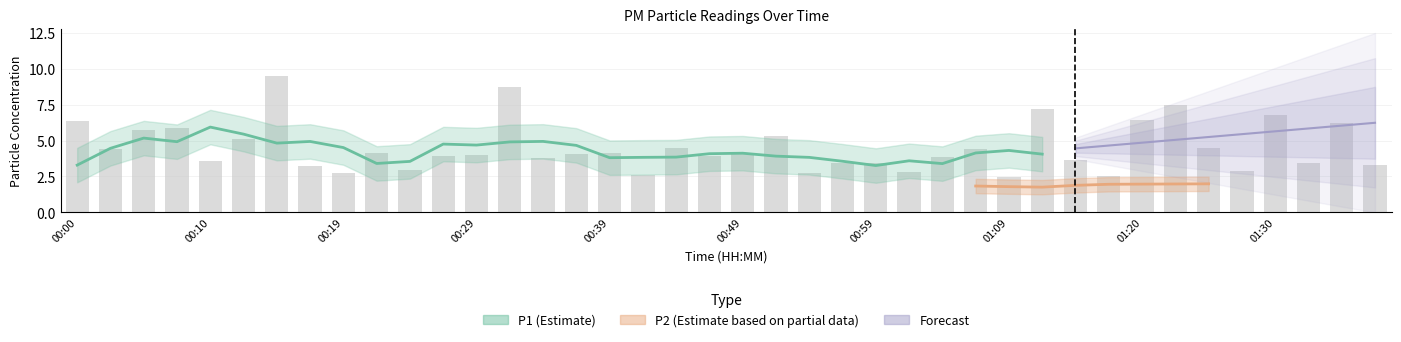

Where does the data first go above 4?

00:00